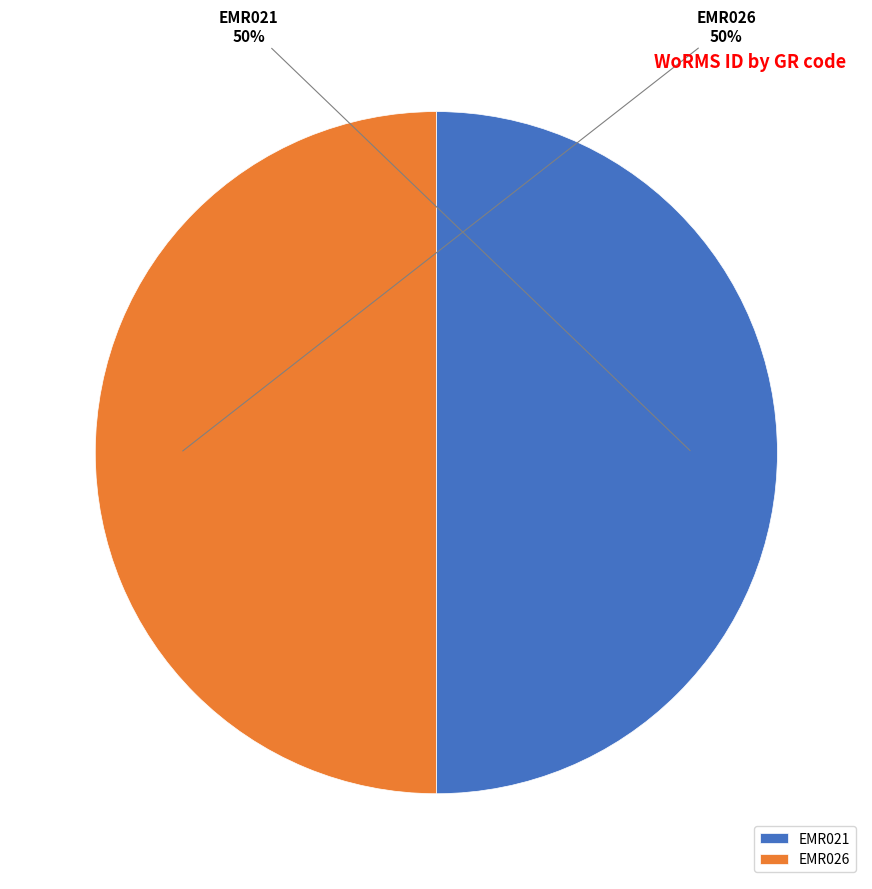

What is the ratio of the value at EMR021 to the value at EMR026?

1.0